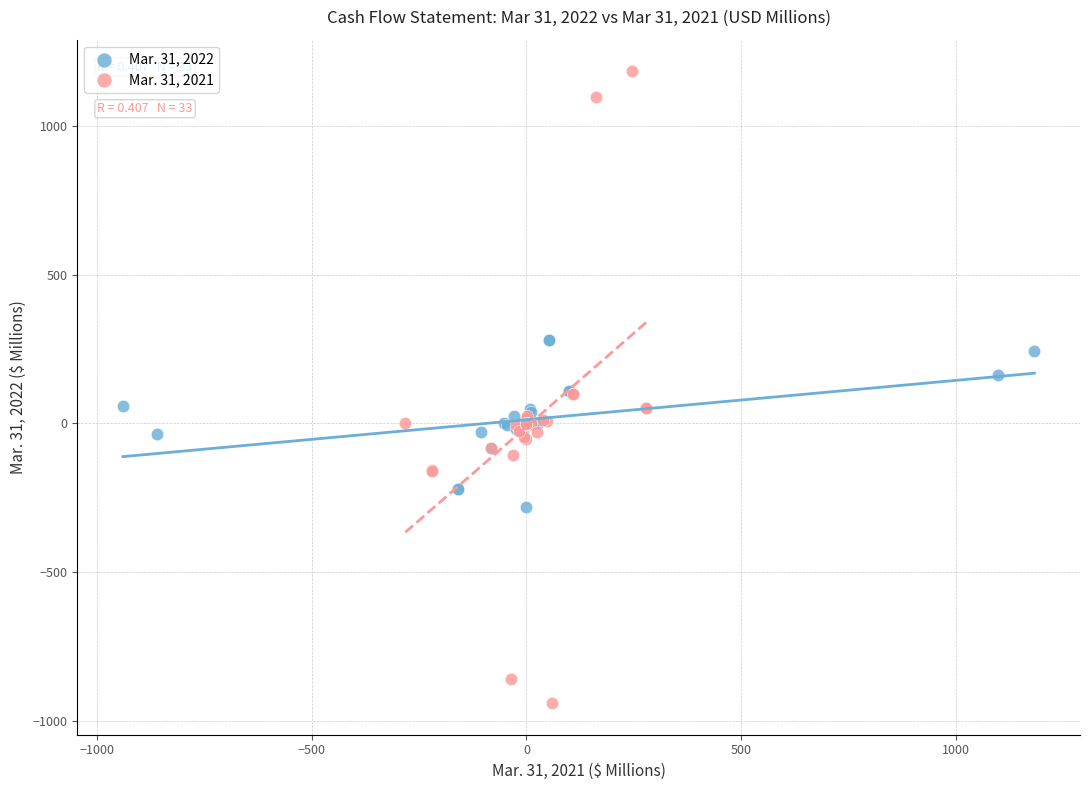

What are all the series names shown in the legend?

Mar. 31, 2022, Mar. 31, 2021